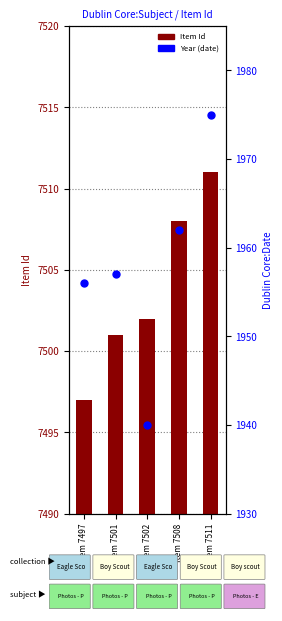

Which series reaches the minimum Y coordinate?

Date (year)